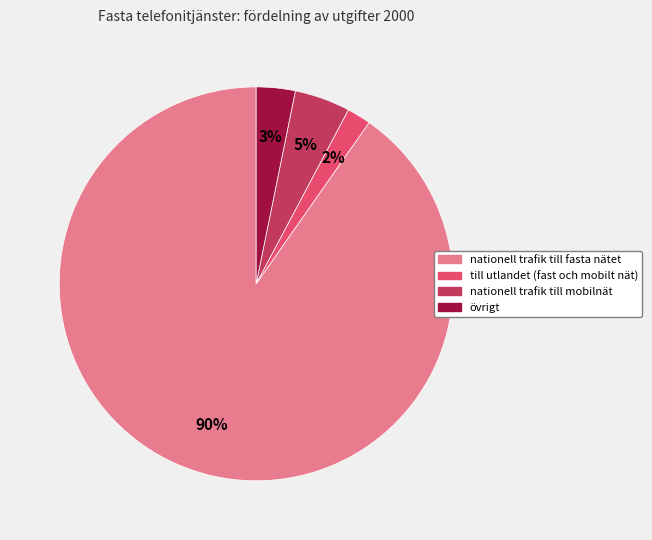

Combined, do övrigt and nationell trafik till mobilnät account for over 50%?

No